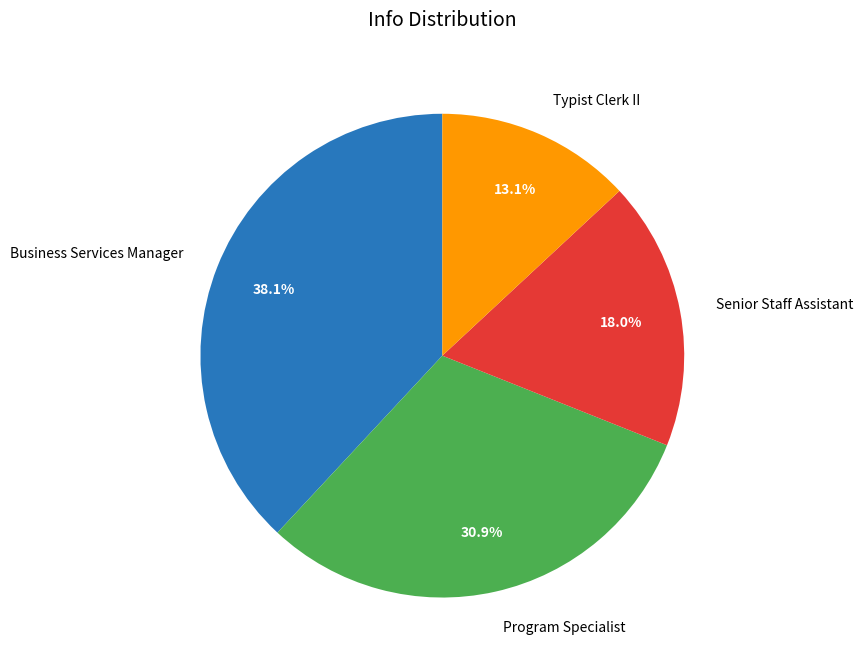

Between Business Services Manager and Senior Staff Assistant, which is larger?

Business Services Manager